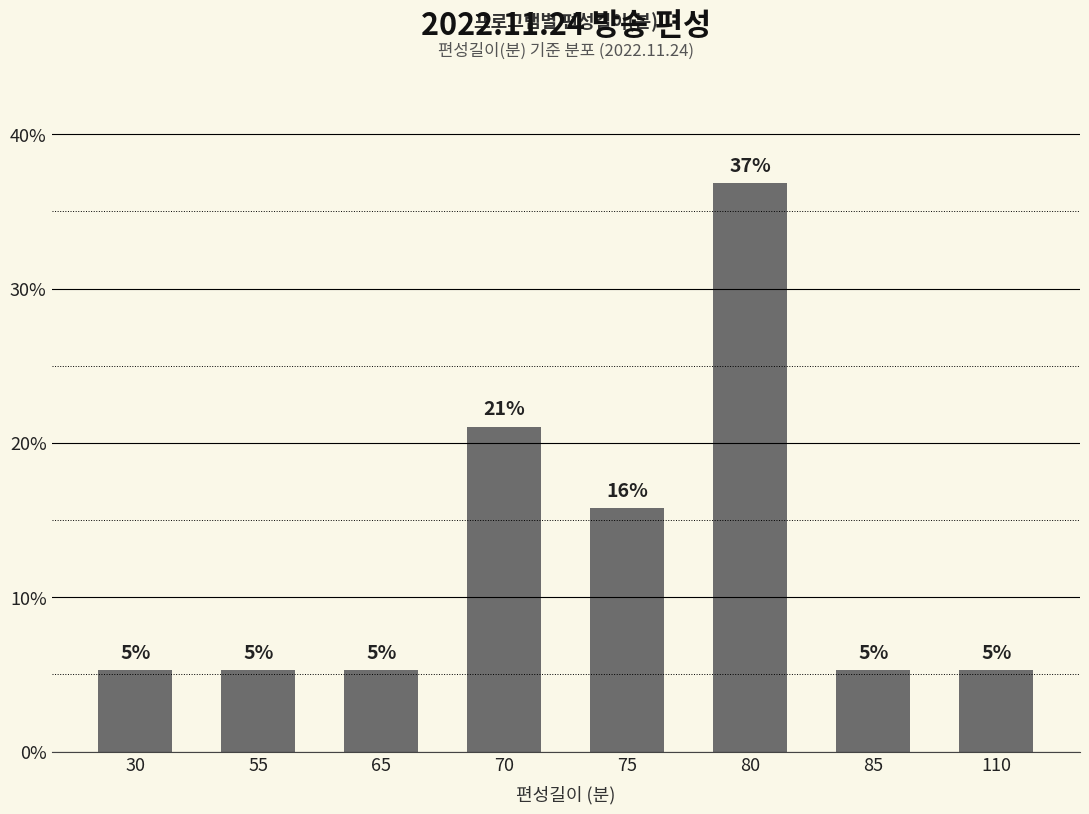

What is the difference between the maximum and minimum values?

31.6